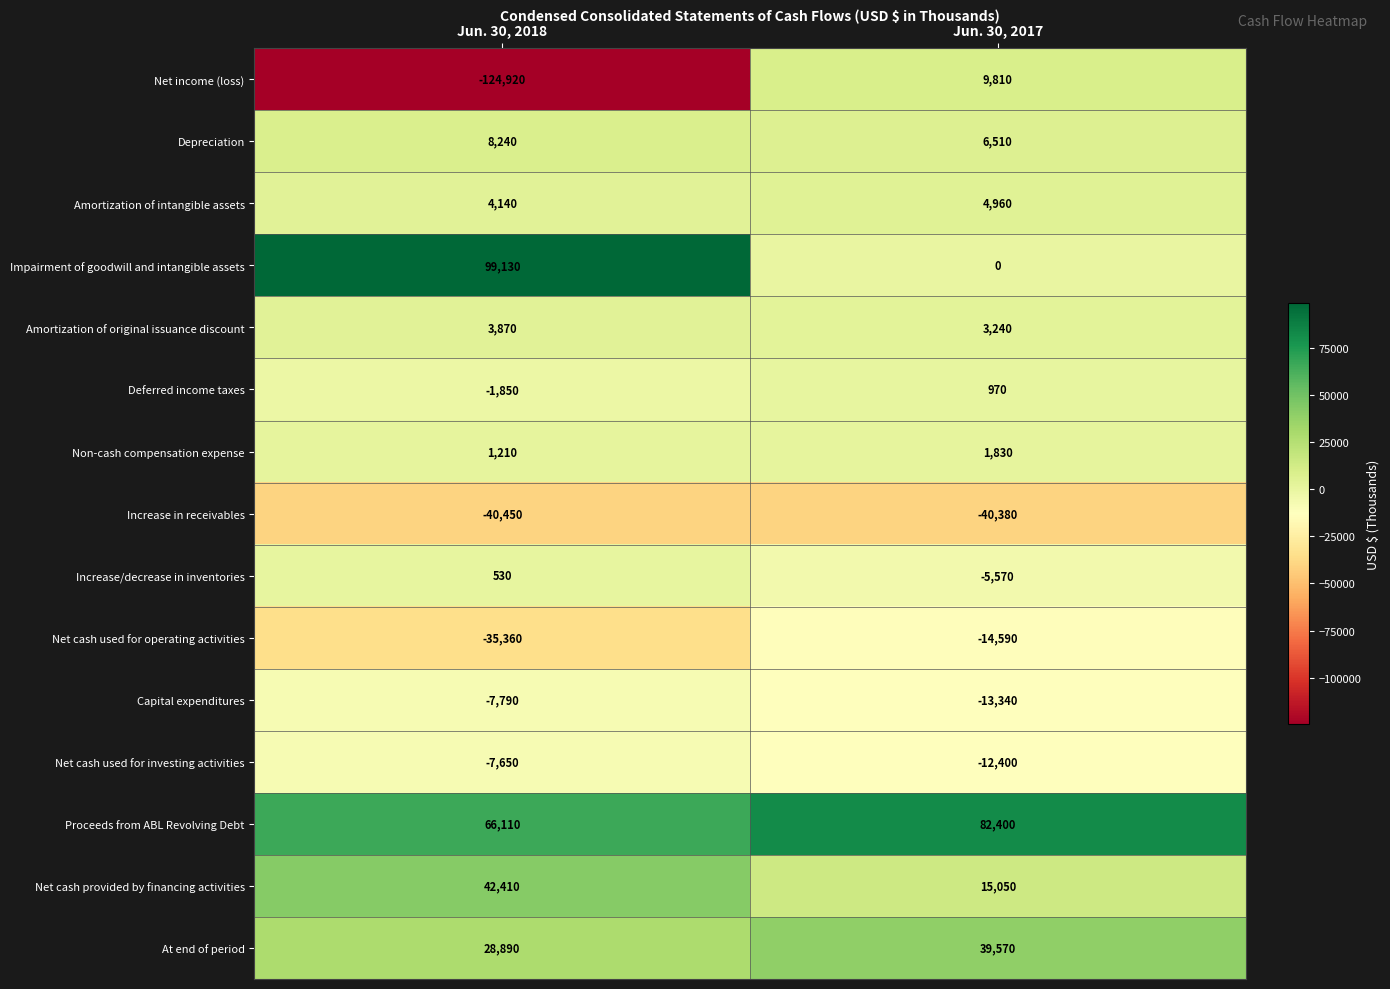

Reading left to right, what are all the values shown in this chart?

Net income (loss): -124920	9810
Depreciation: 8240	6510
Amortization of intangible assets: 4140	4960
Impairment of goodwill and intangible assets: 99130	0
Amortization of original issuance discount: 3870	3240
Deferred income taxes: -1850	970
Non-cash compensation expense: 1210	1830
Increase in receivables: -40450	-40380
Increase/decrease in inventories: 530	-5570
Net cash used for operating activities: -35360	-14590
Capital expenditures: -7790	-13340
Net cash used for investing activities: -7650	-12400
Proceeds from ABL Revolving Debt: 66110	82400
Net cash provided by financing activities: 42410	15050
At end of period: 28890	39570